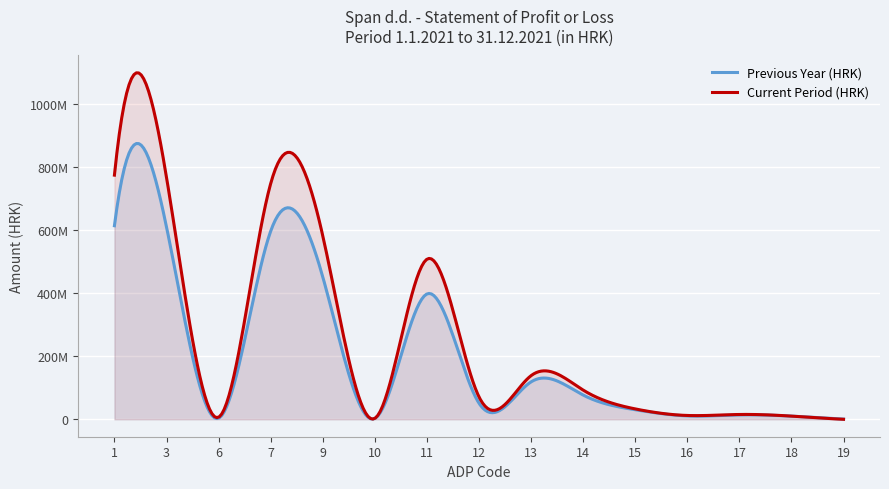

The Previous Year (HRK) series shows 10482426 at 18. True or false?

True